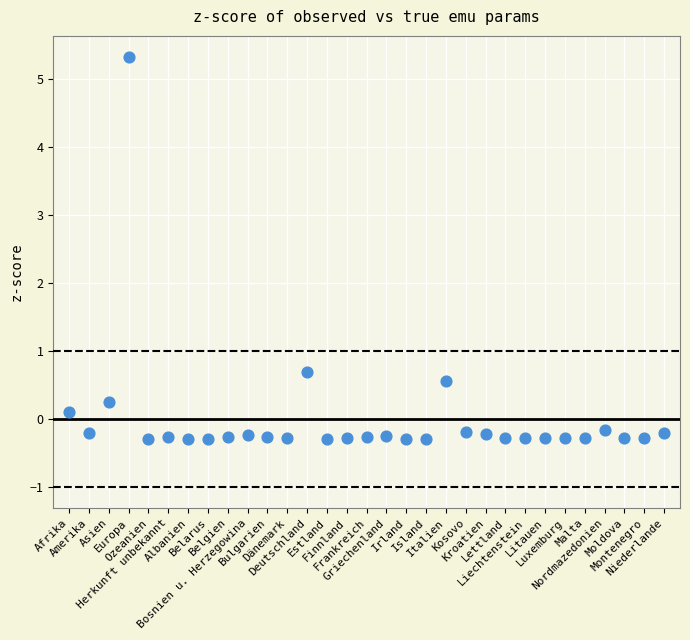

What is the range of Y values (max minus min)?

5.6